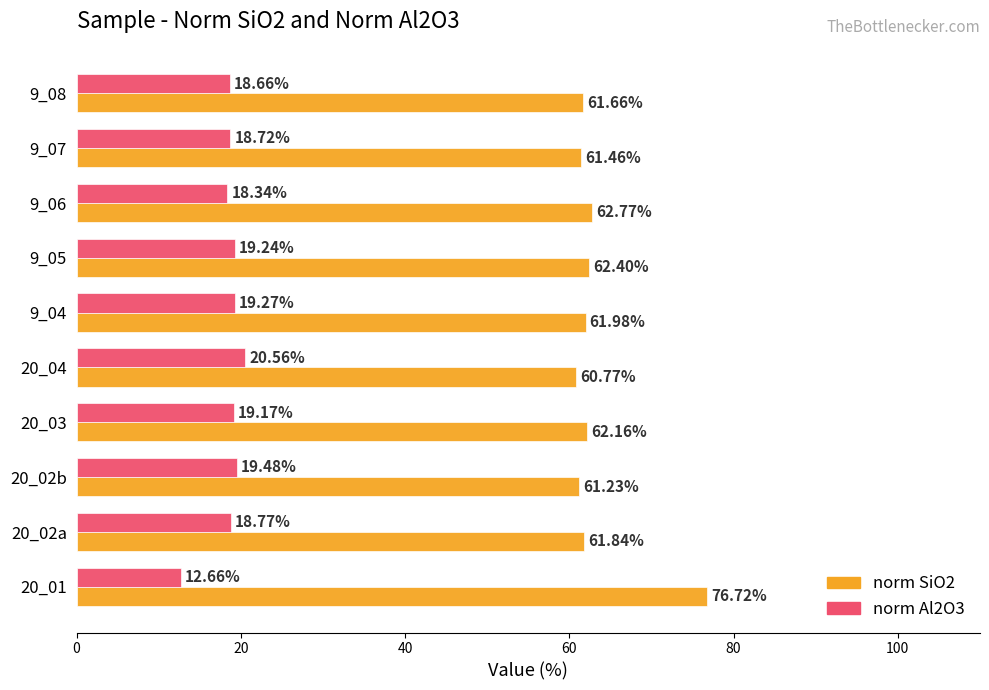

What are all the series names shown in the legend?

norm SiO2, norm Al2O3